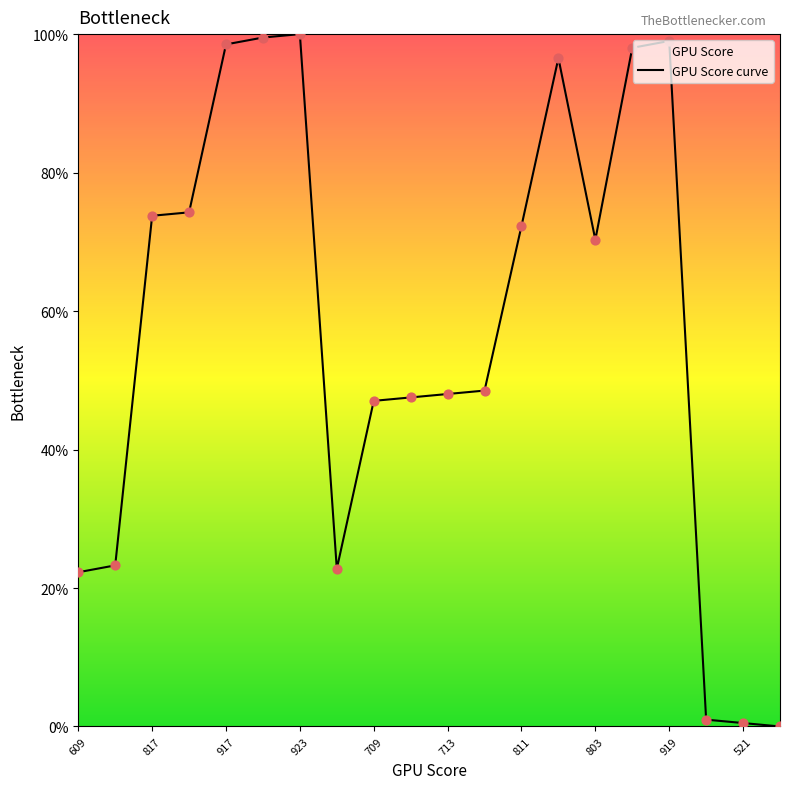

Which has a higher value, 919 or 613?

919